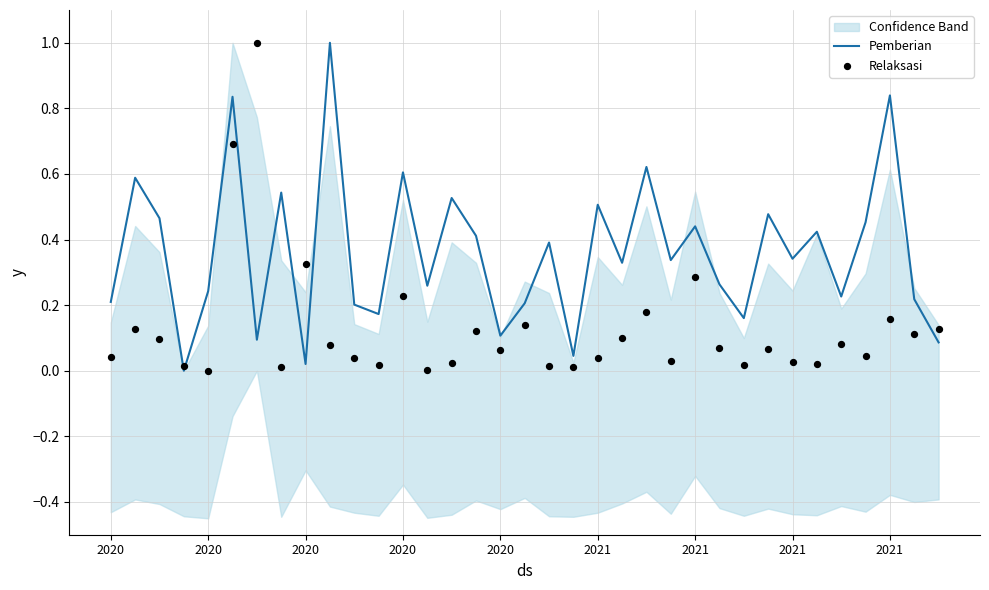

Is the value of Pemberian at 2021 greater than the value of Relaksasi at 2021?

Yes